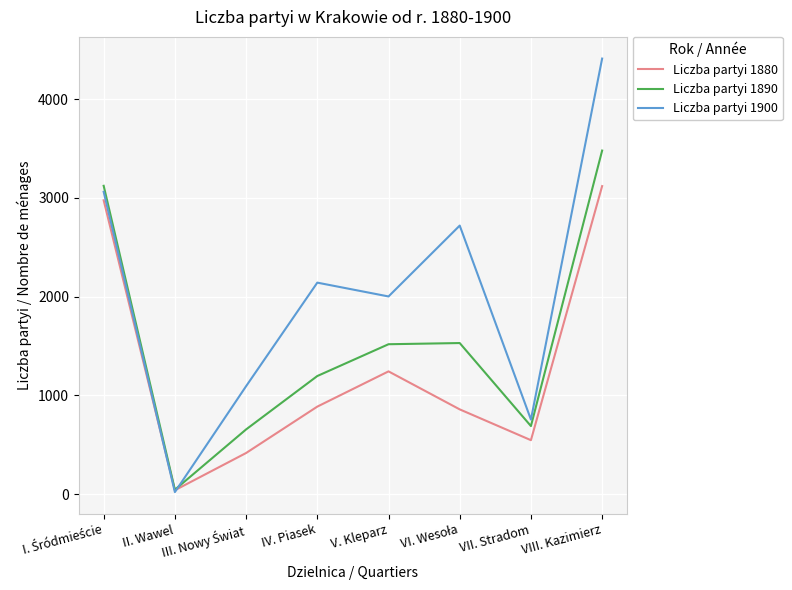

The Liczba partyi 1900 series shows 3054 at VIII. Kazimierz. True or false?

False